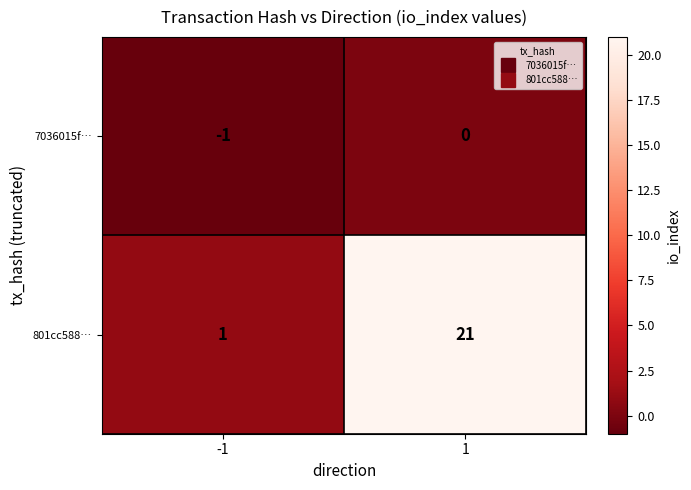

Which series has the widest spread of values?

801cc588…